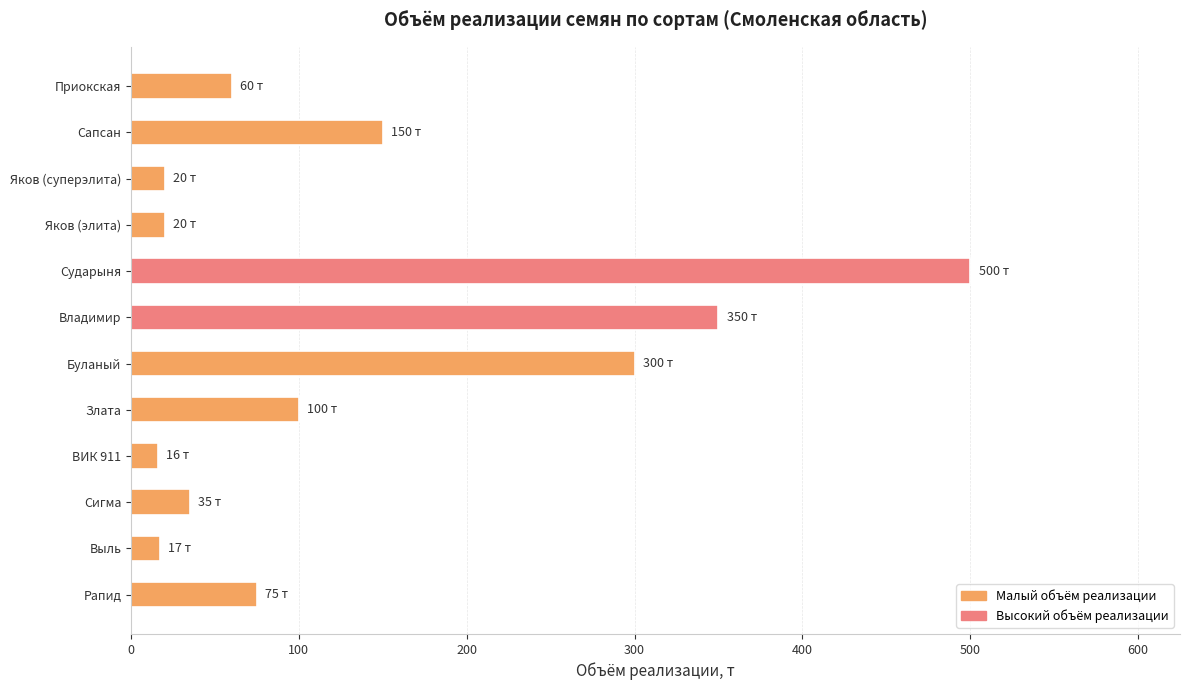

What is the change in value from Рапид to Владимир?

+275